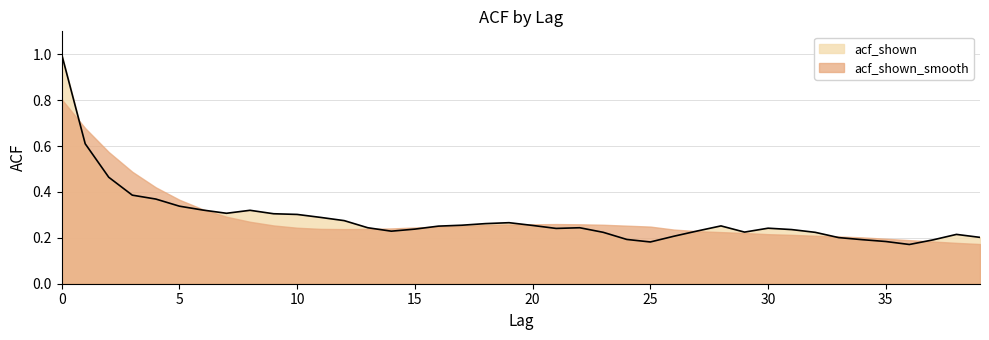

What is the difference between the second highest and minimum values?

0.4